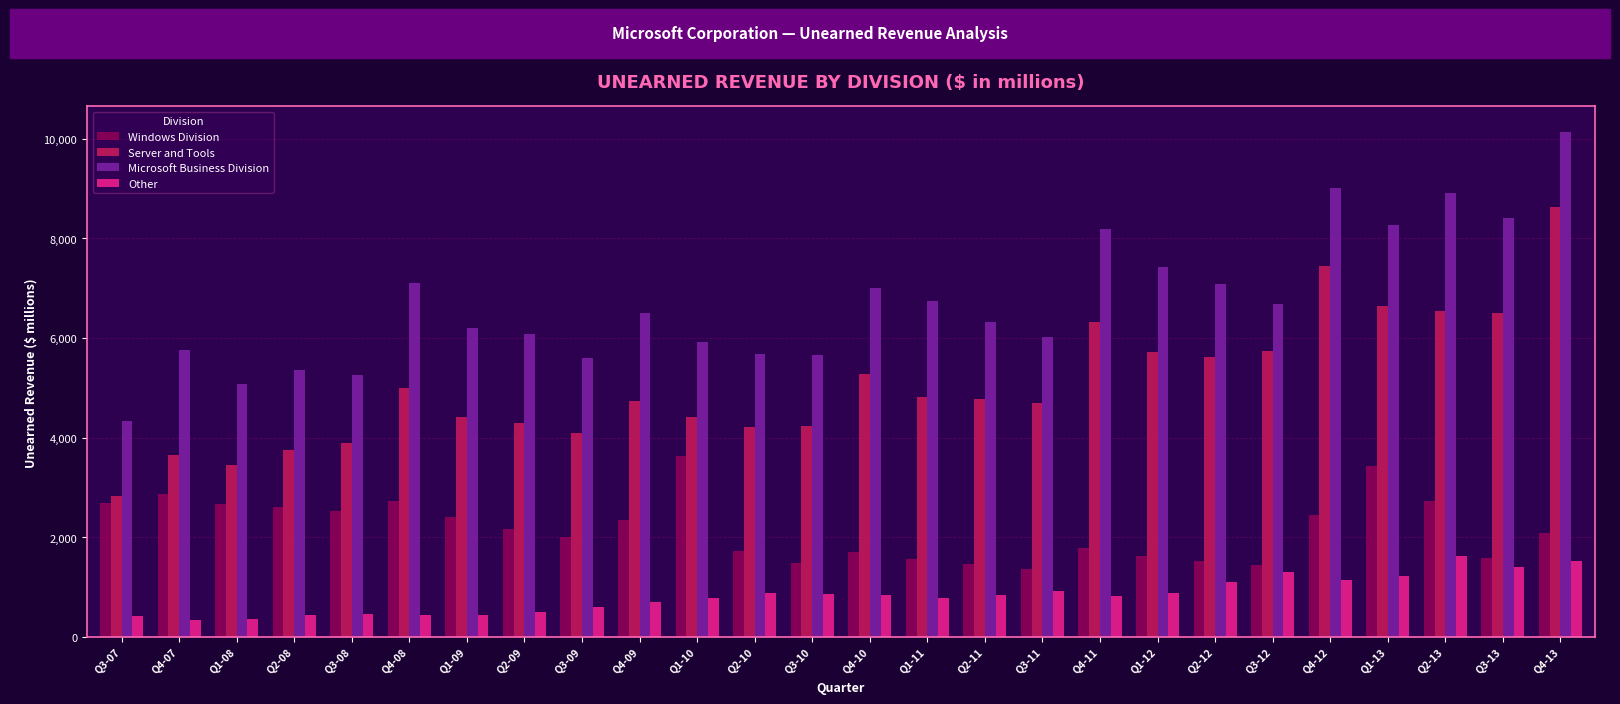

True or false: Microsoft Business Division has a value of 2174 at Q1-08.

False